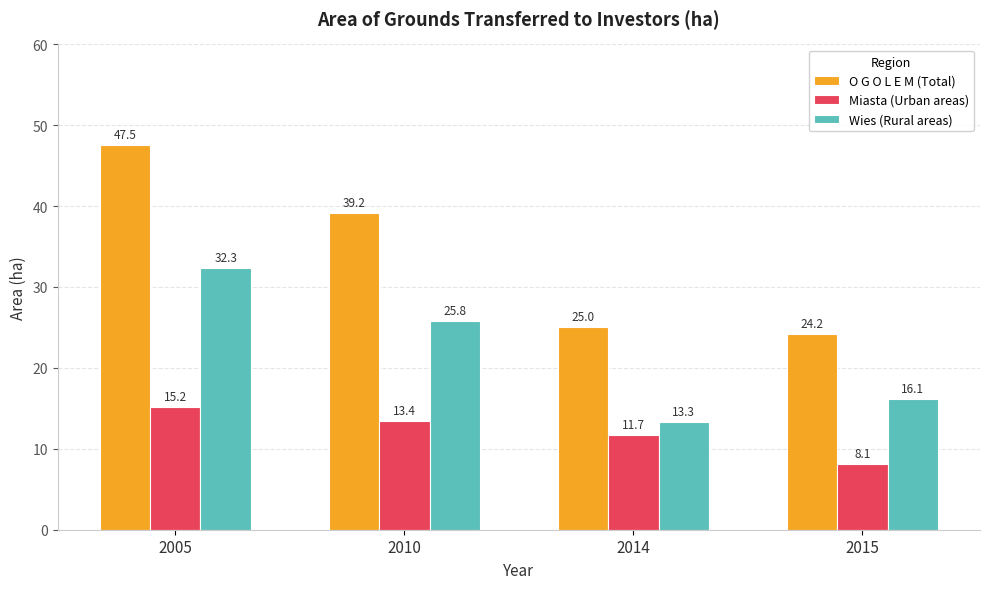

Reading left to right, what are all the values shown in this chart?

O G O L E M (Total): 2005=47.5	2010=39.2	2014=25.0	2015=24.2
Miasta (Urban areas): 2005=15.2	2010=13.4	2014=11.7	2015=8.1
Wies (Rural areas): 2005=32.3	2010=25.8	2014=13.3	2015=16.1